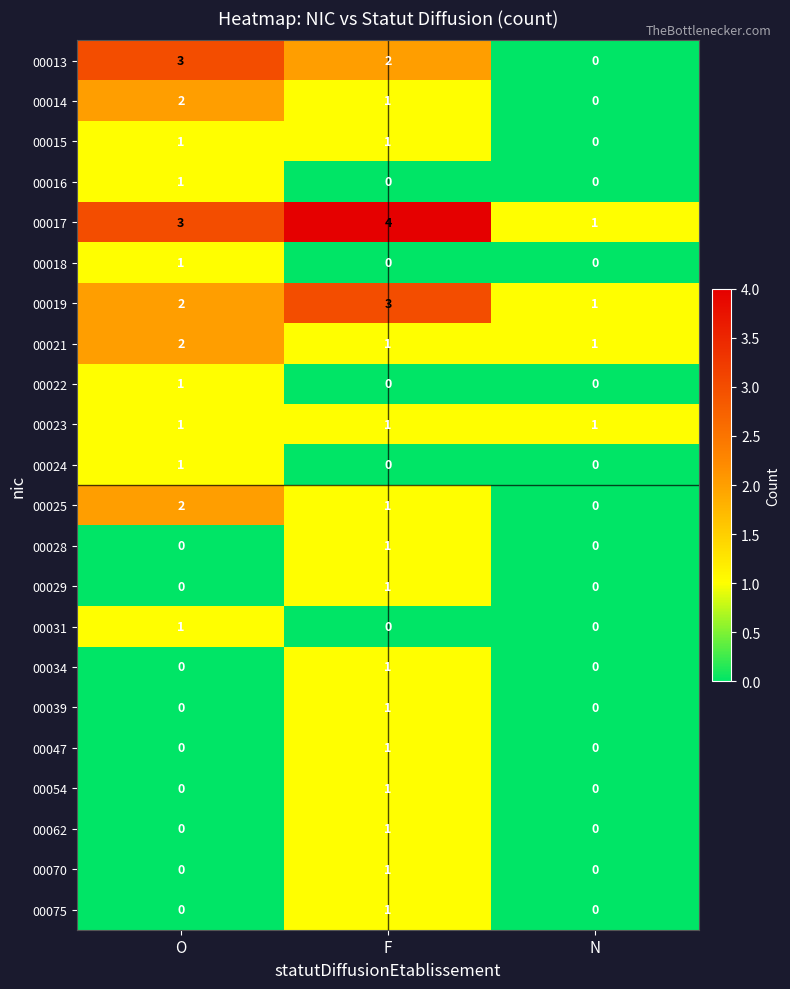

What is the spread (max minus min) of values at O?

3